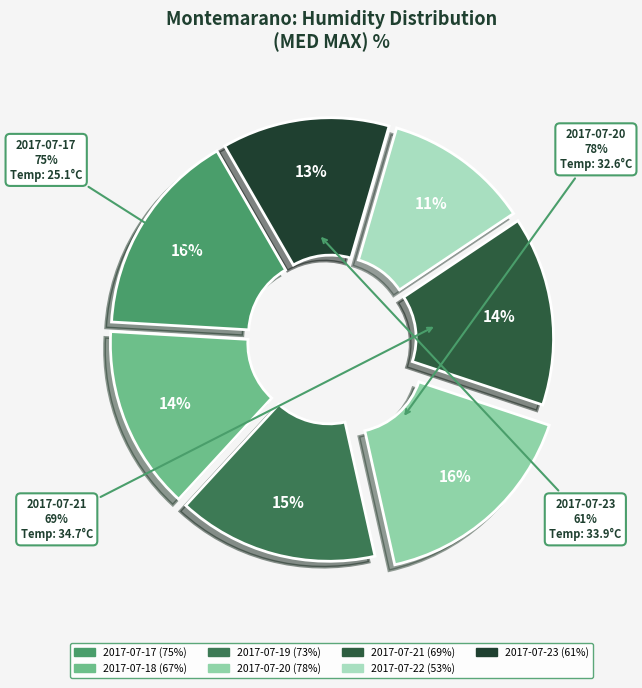

Is there a majority slice in this chart?

No